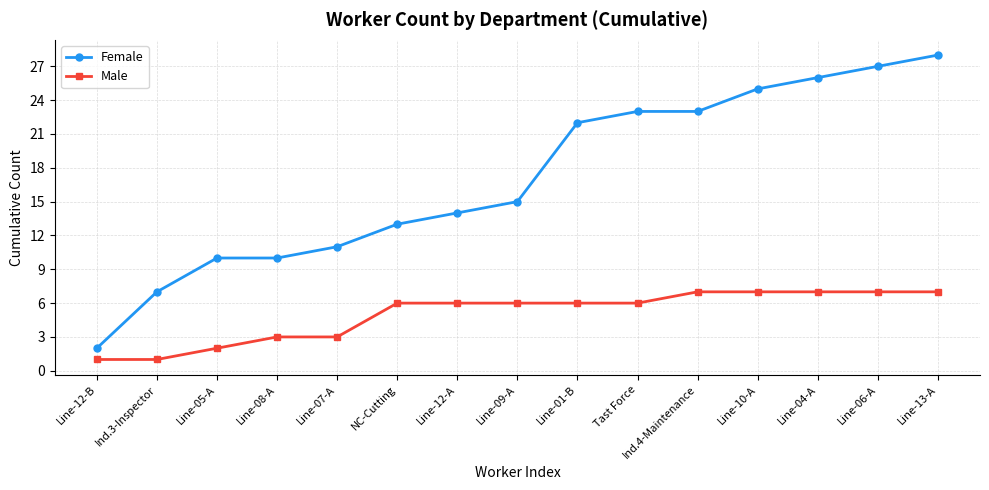

True or false: Female and Male cross at least once.

False